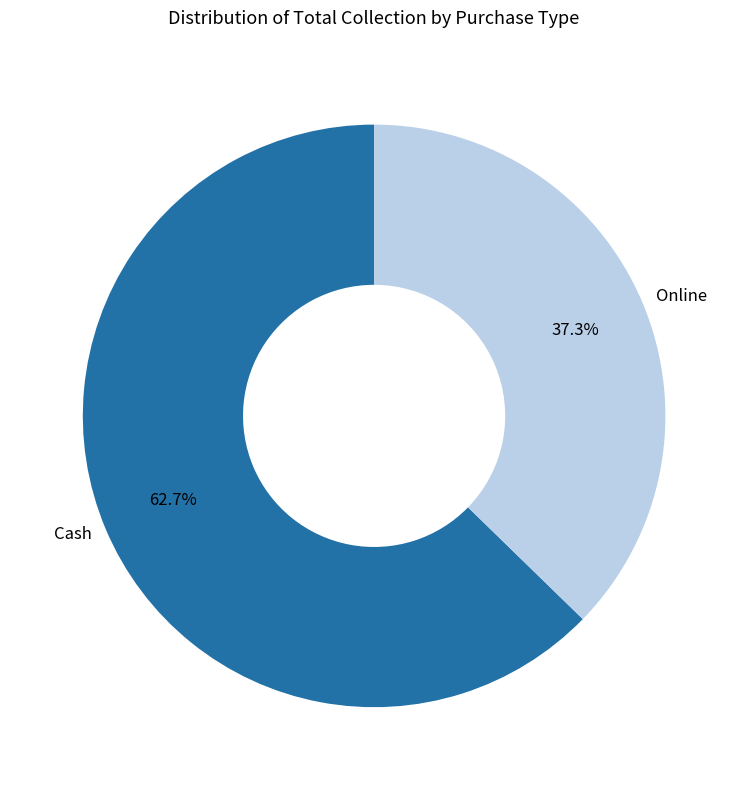

What is the total percentage of Online and Cash?

100.0%